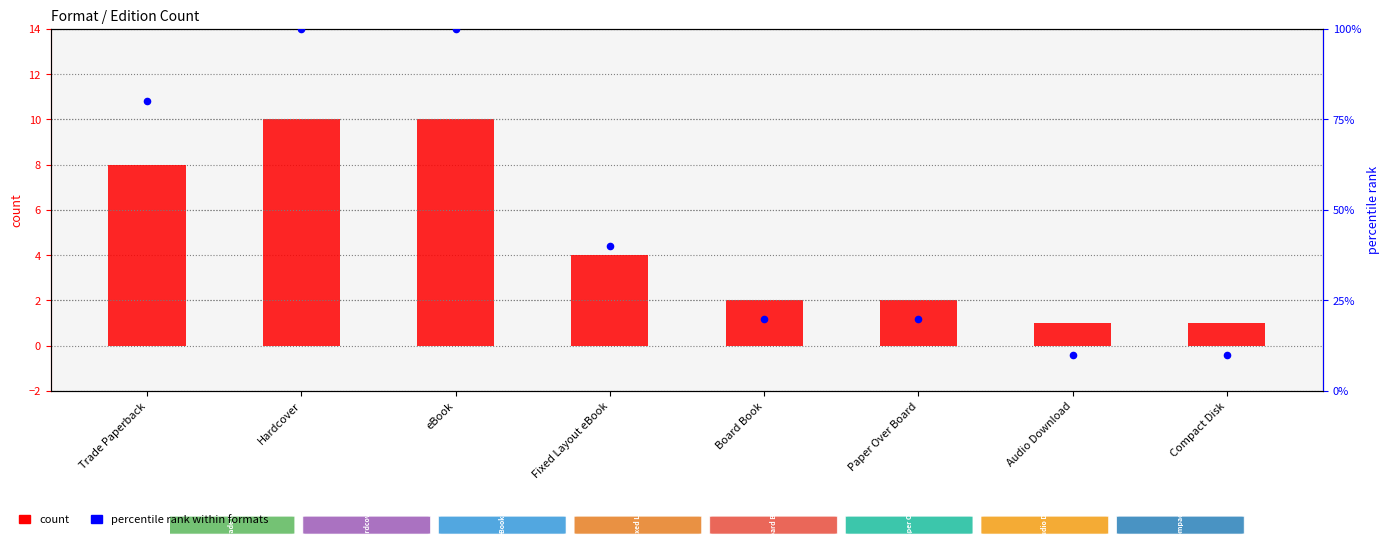

Which series has the largest total across all categories?

percentile rank within formats